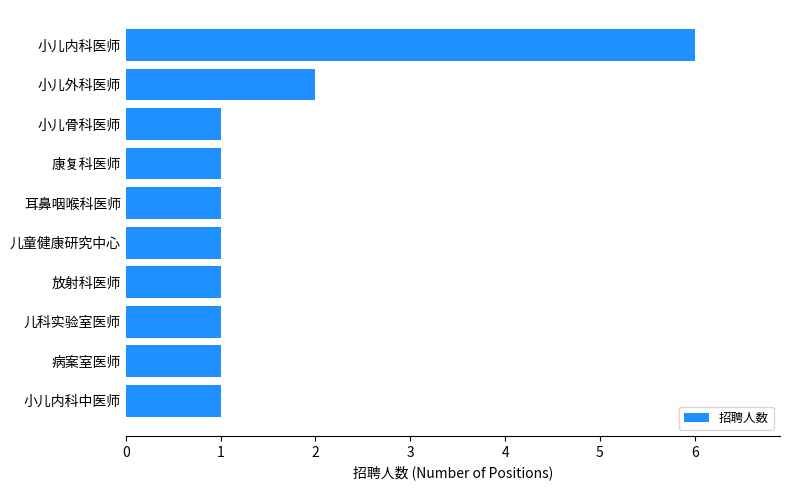

Reading top to bottom, what are all the values shown in this chart?

小儿内科医师=6	小儿外科医师=2	小儿骨科医师=1	康复科医师=1	耳鼻咽喉科医师=1	儿童健康研究中心=1	放射科医师=1	儿科实验室医师=1	病案室医师=1	小儿内科中医师=1